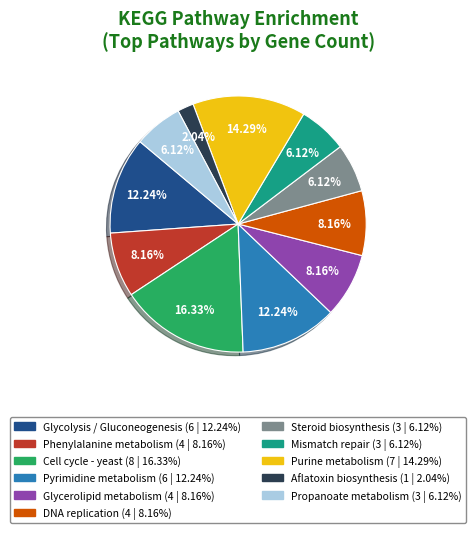

What is the ratio of the value at Glycolysis / Gluconeogenesis to the value at Glycerolipid metabolism?

1.5